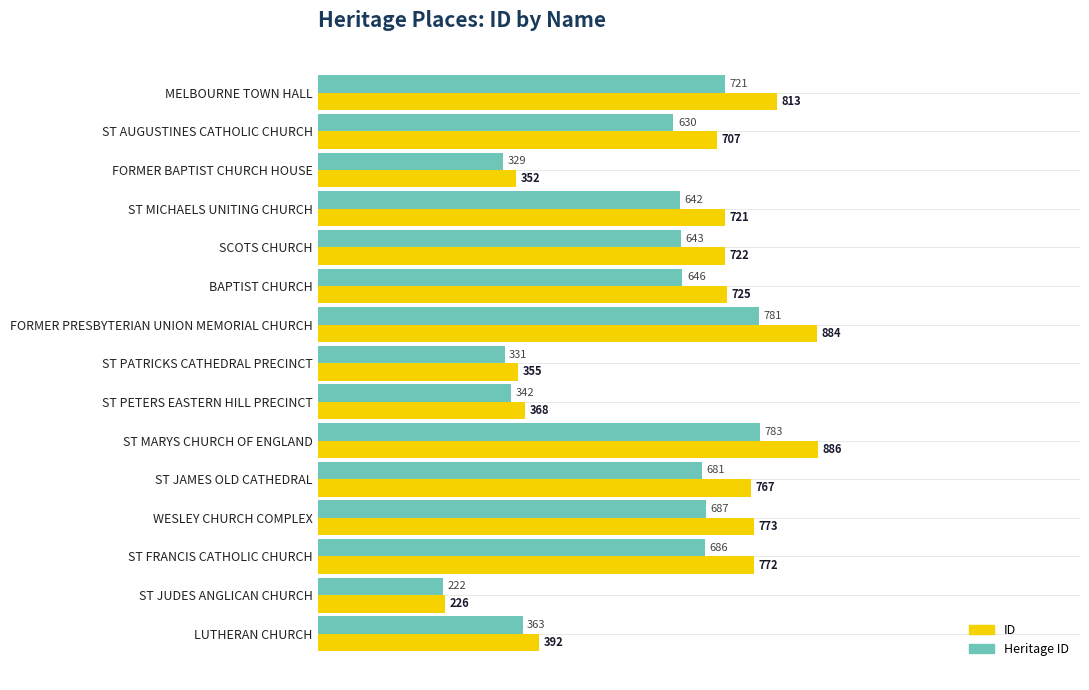

What is the spread (max minus min) of values at ST FRANCIS CATHOLIC CHURCH?

86